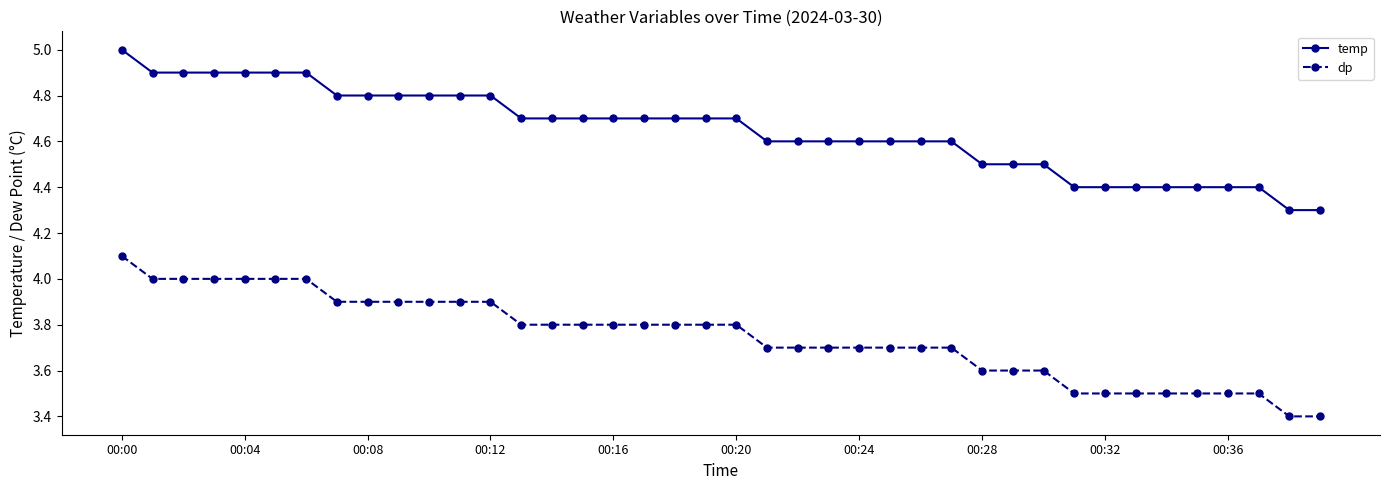

List the series in order of their peak value, lowest first.

dp, temp